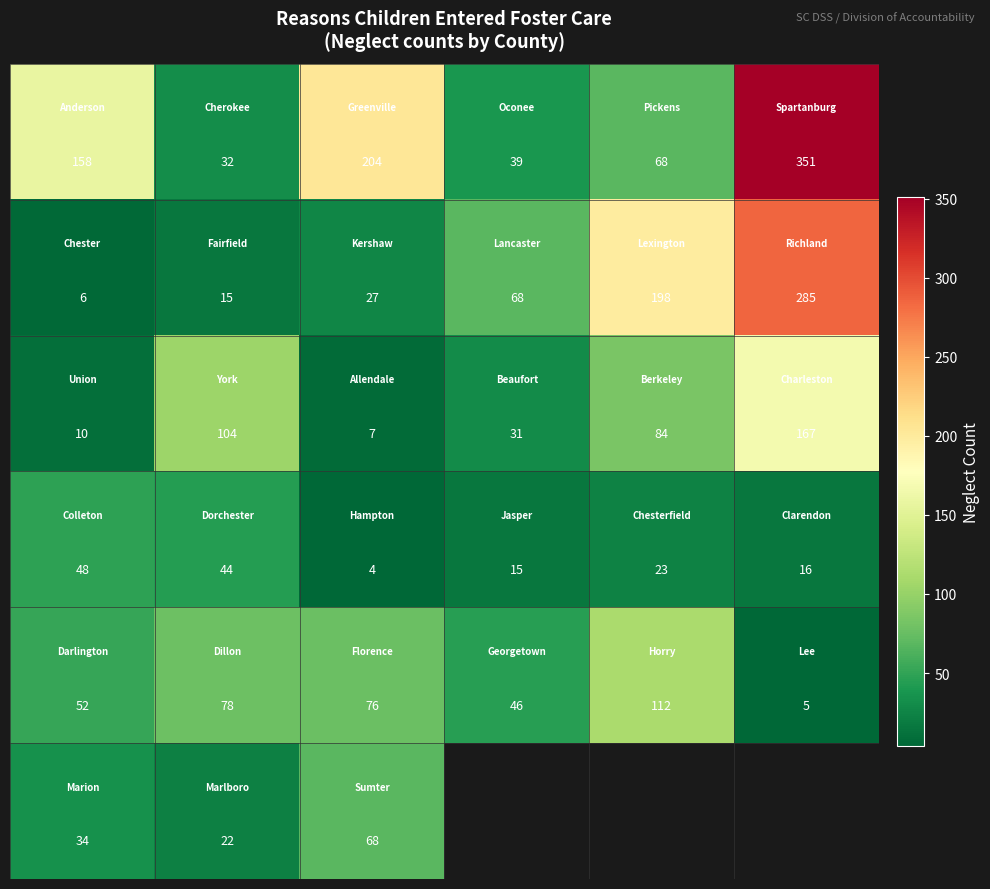

Which has a higher value, 4 or 5?

5